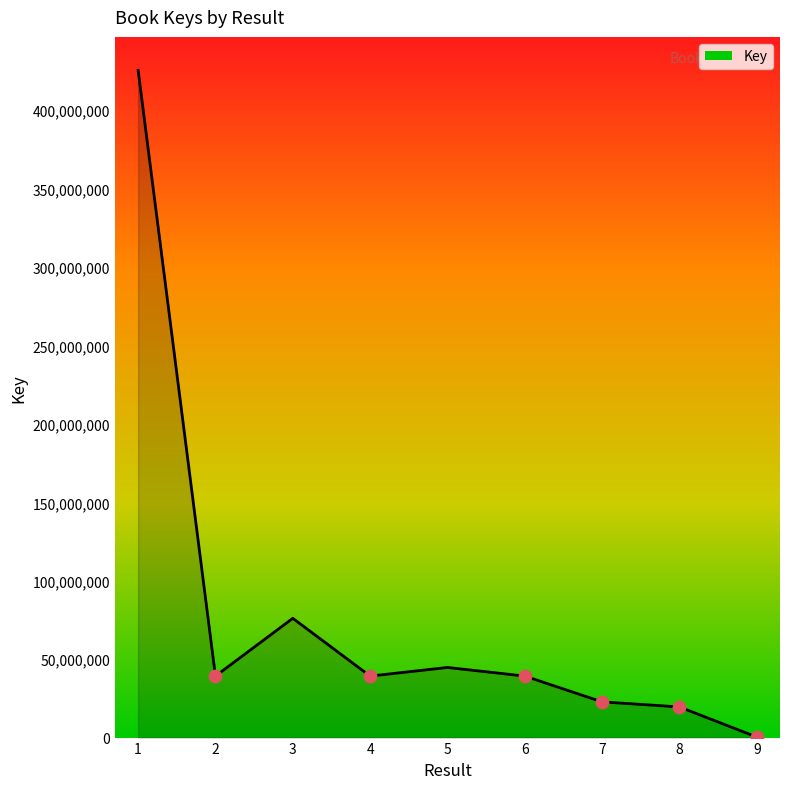

What is the change in value from 4 to 9?

-38887583